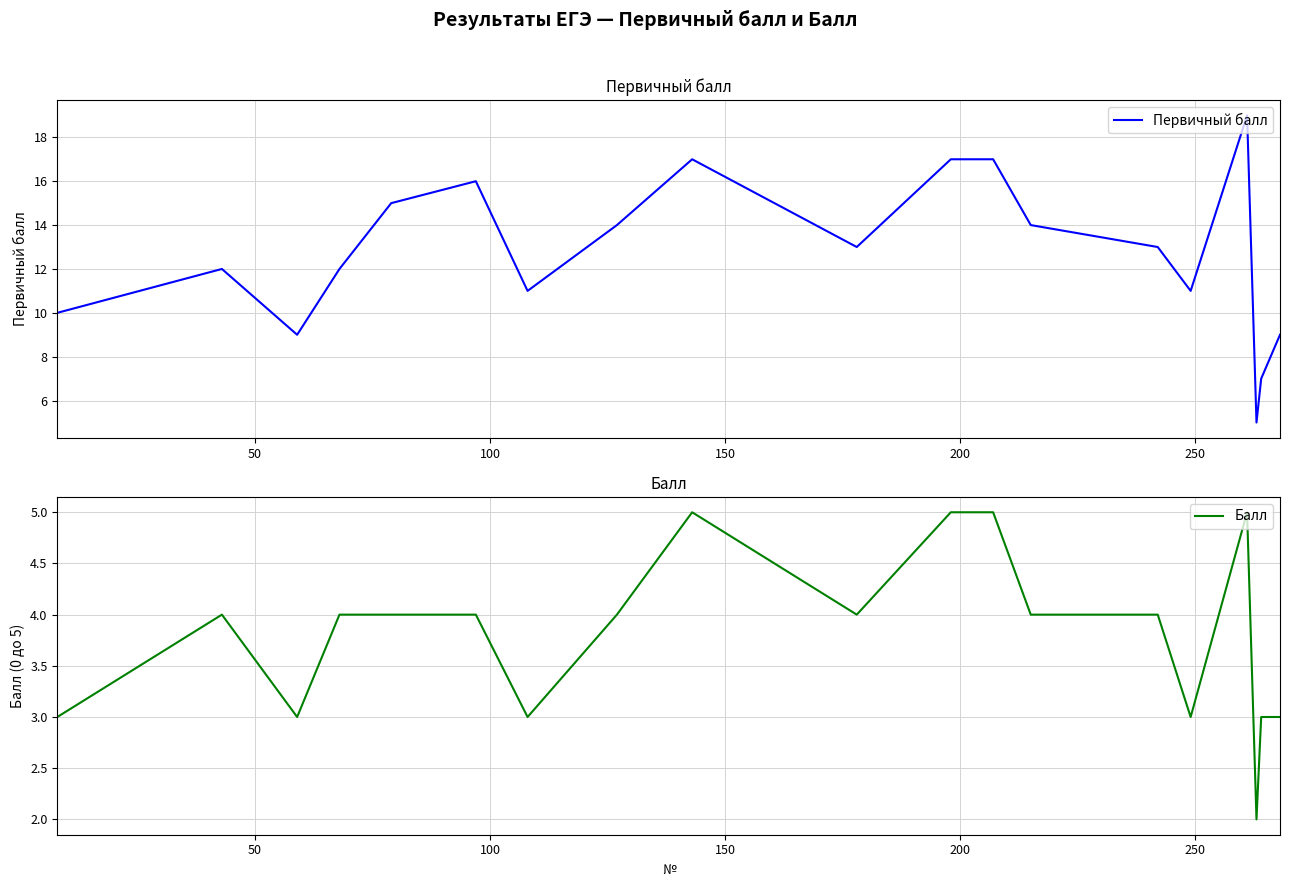

True or false: Первичный балл and Балл intersect in this chart.

False